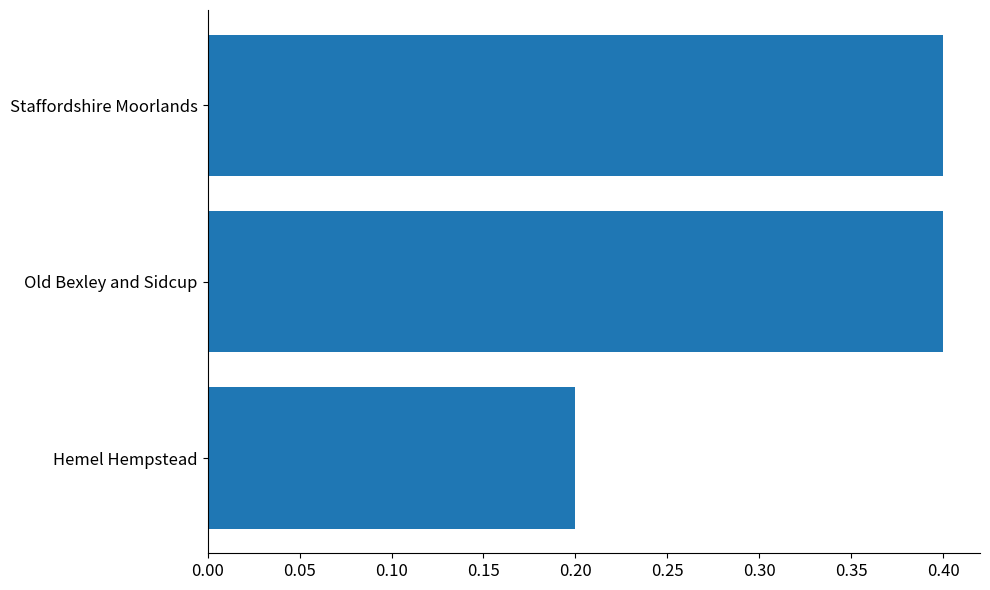

Reading bottom to top, what are all the values shown in this chart?

0.2	0.4	0.4